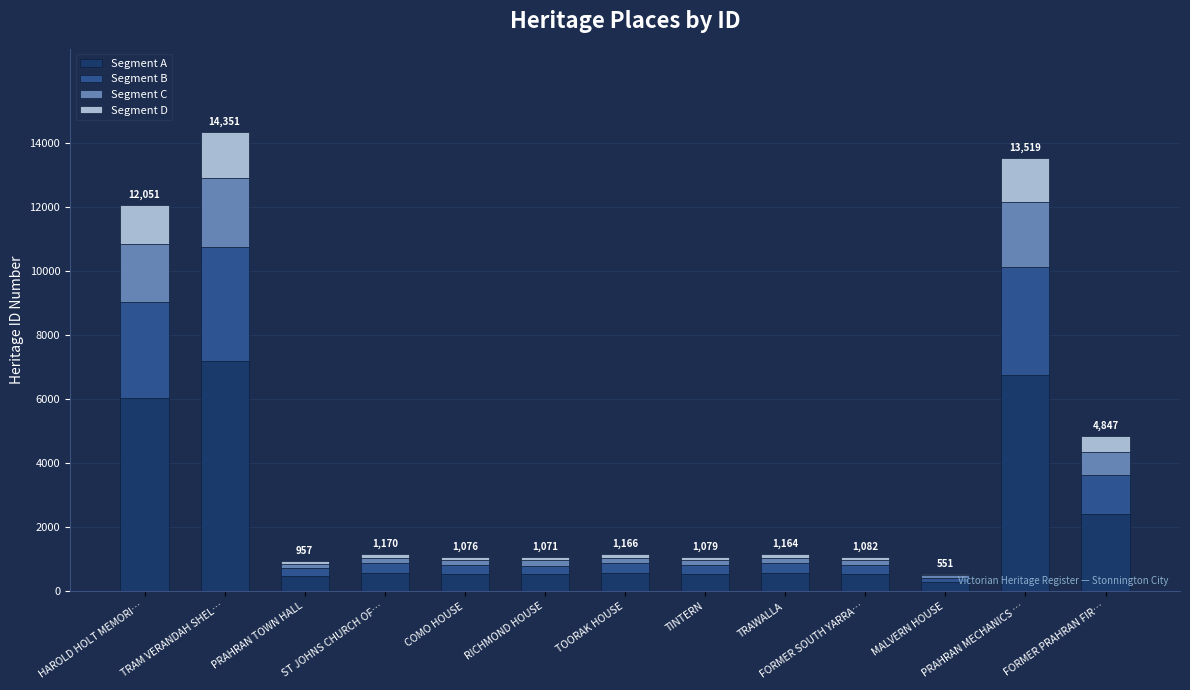

What is the difference between the second highest and minimum values in the Segment A series?

6484